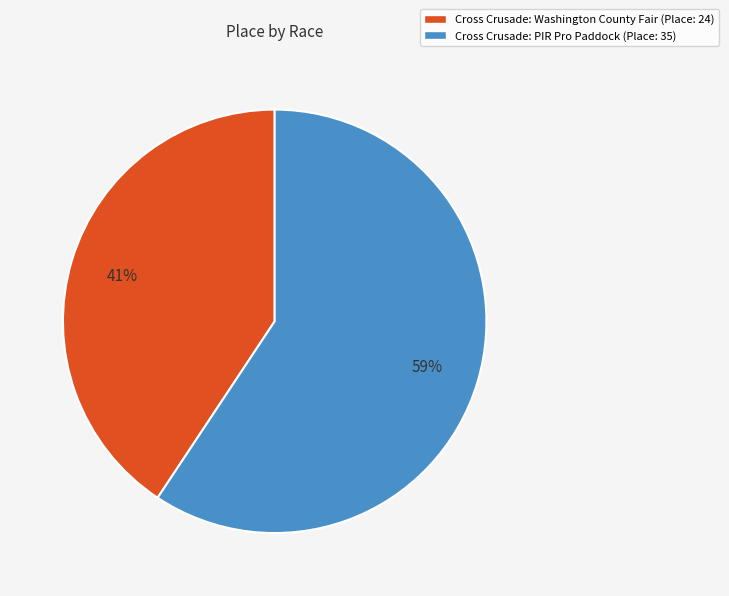

To the nearest percent, what is the average slice percentage?

50%